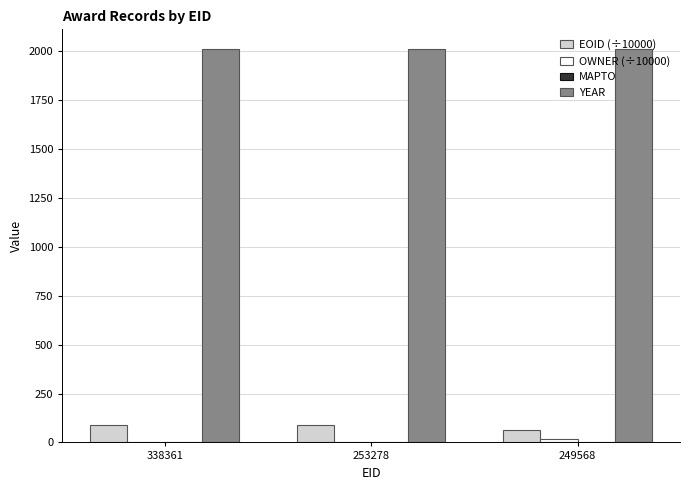

What is the maximum value shown in the chart?

2011.0